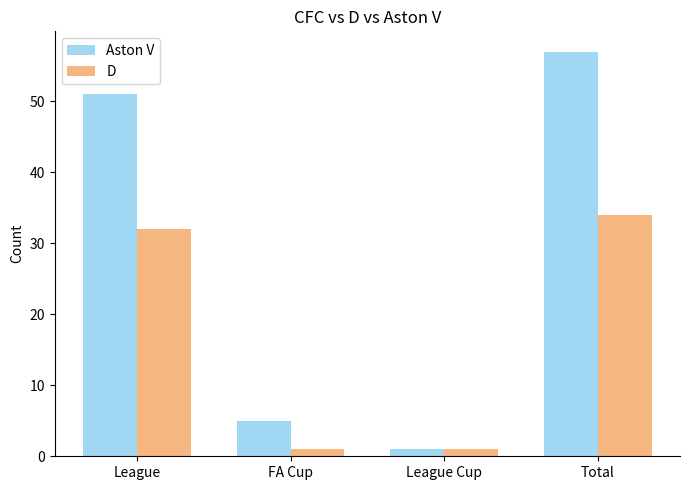

True or false: D has a value of 1 at FA Cup.

True